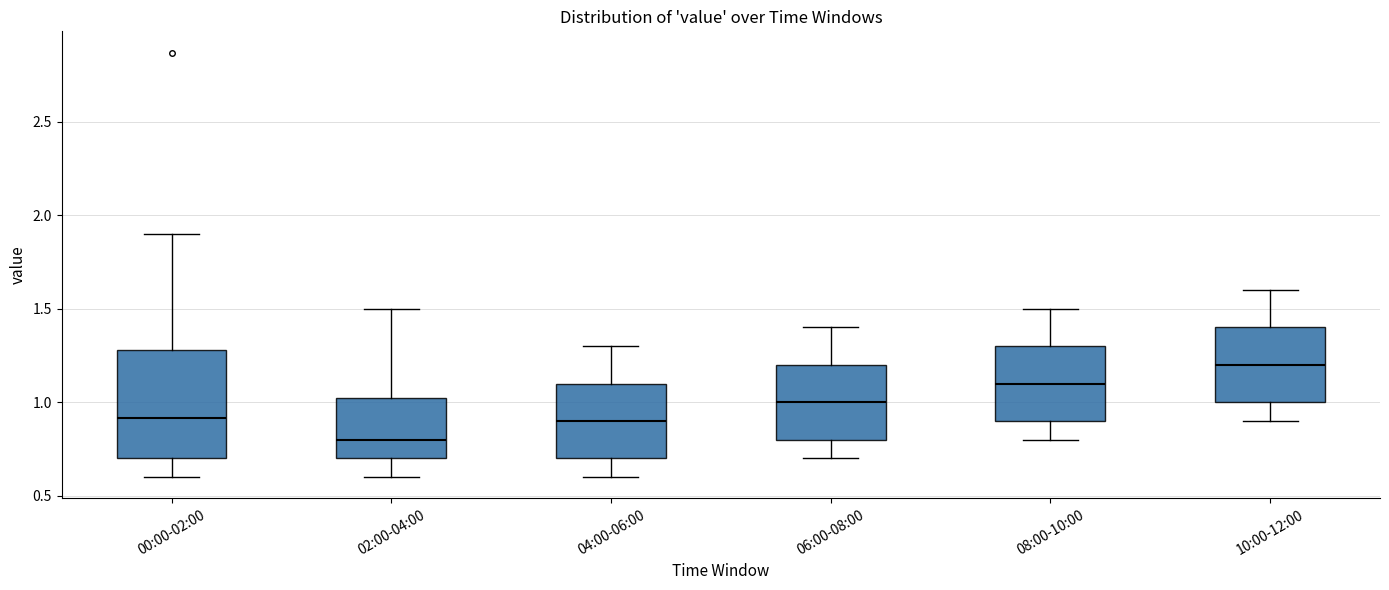

Reading left to right, transcribe this box plot: for each box, give where its median line is, the range the box spans, and where its two whiskers end, as read against the y-axis. The values are not printed on the chart, so give them approximately, as read against the axis.

00:00-02:00: median 0.90, box 0.70 to 1.30, whiskers 0.60 to 1.90
02:00-04:00: median 0.80, box 0.70 to 1.05, whiskers 0.60 to 1.50
04:00-06:00: median 0.90, box 0.70 to 1.10, whiskers 0.60 to 1.30
06:00-08:00: median 1.00, box 0.80 to 1.20, whiskers 0.70 to 1.40
08:00-10:00: median 1.10, box 0.90 to 1.30, whiskers 0.80 to 1.50
10:00-12:00: median 1.20, box 1.00 to 1.40, whiskers 0.90 to 1.60